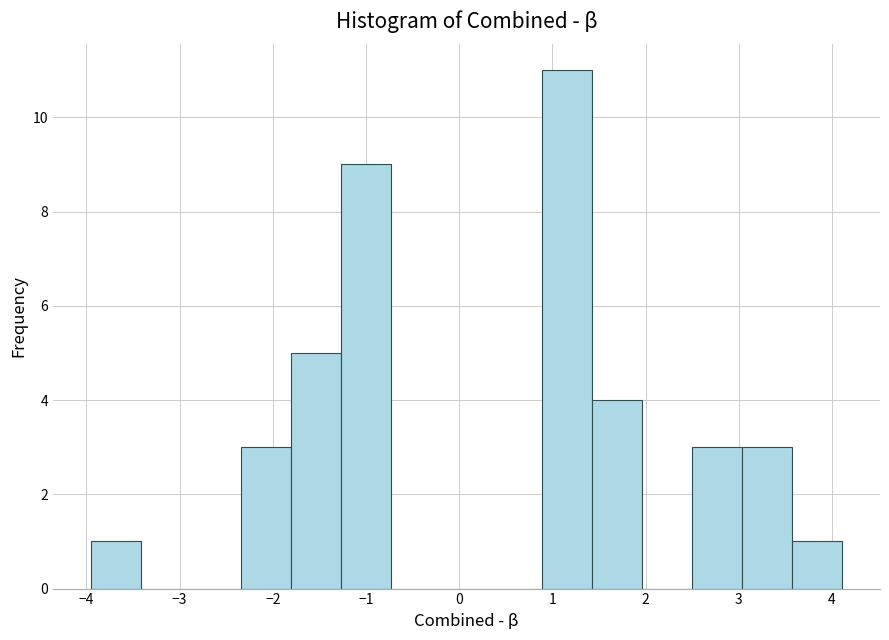

What is the height of the bar covering 3.6 to 4.1 on the x-axis? Neither the bar edges nor the heights are printed on the chart, so give them approximately, as read against the axes.

1